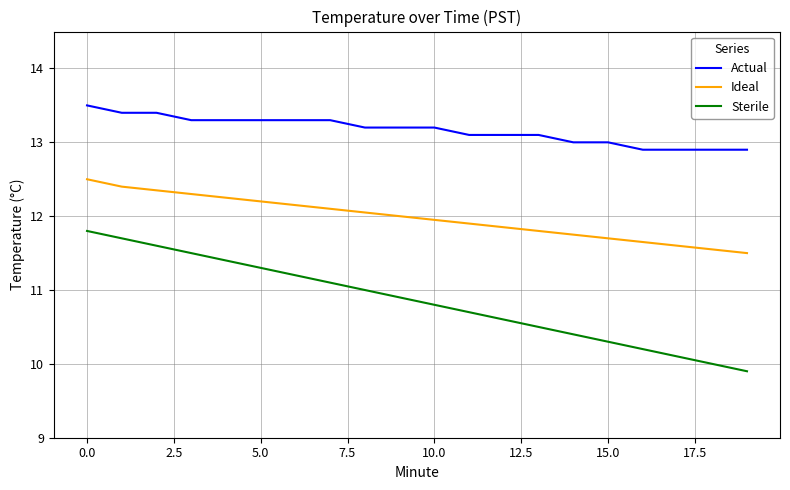

Which series has the widest spread of values?

Sterile